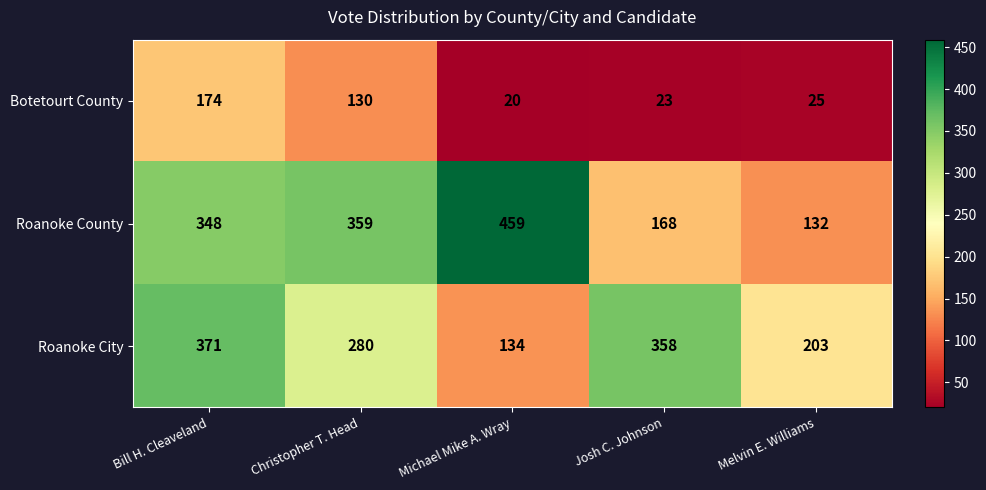

The value of Roanoke City at Christopher T. Head is 280. True or false?

True